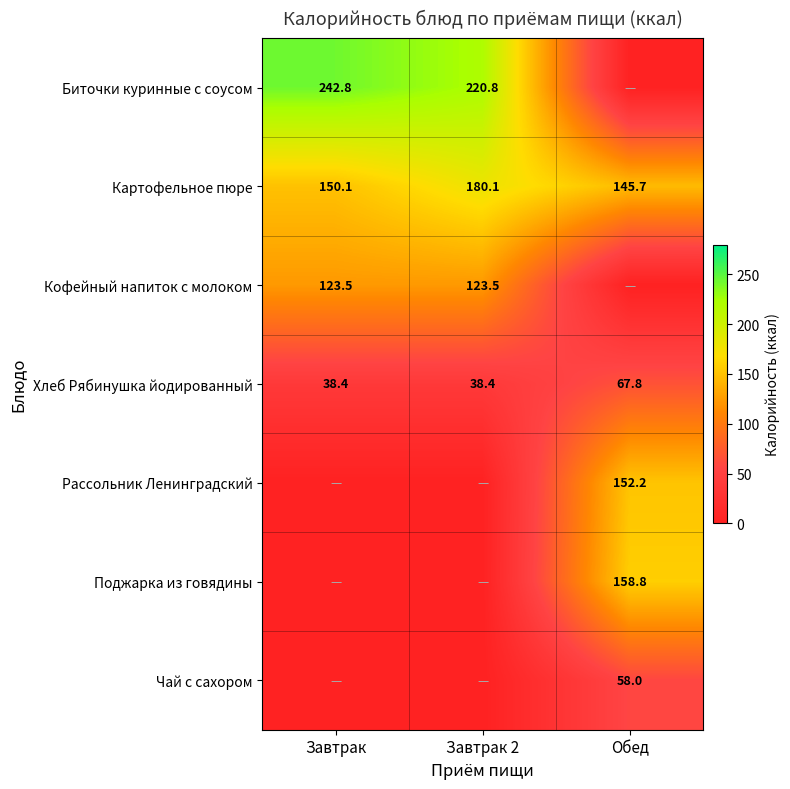

At which label does Картофельное пюре first exceed 150?

Завтрак